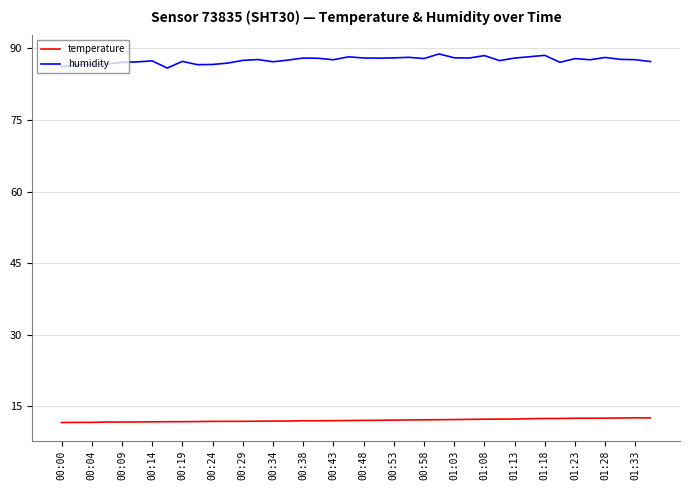

Is this an area chart (filled region under the line)?

No